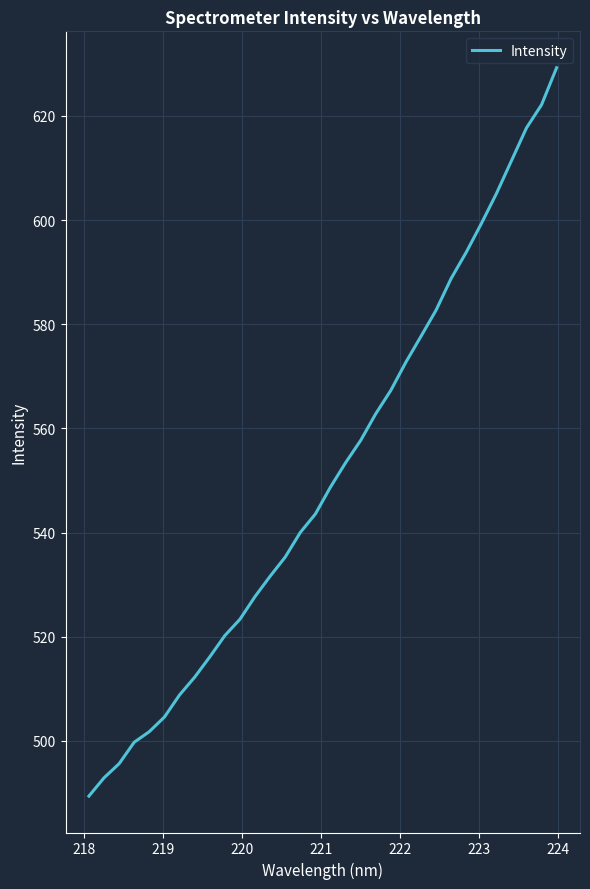

What is the minimum value shown in the chart?

489.4